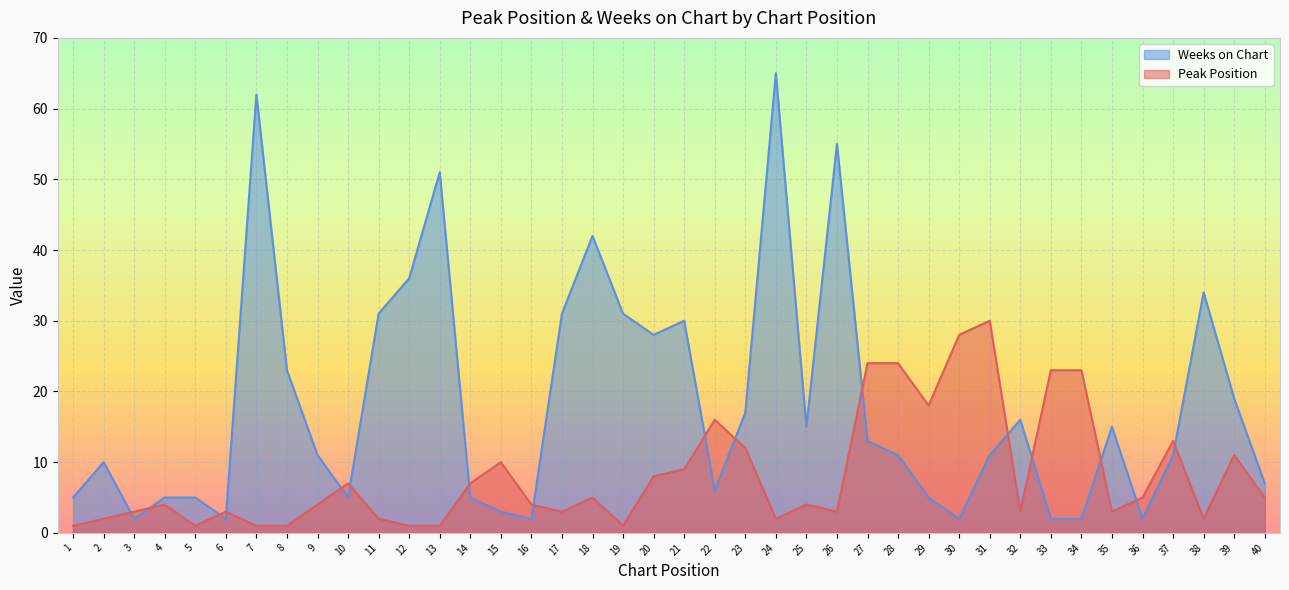

Is it true that Weeks on Chart equals 42 at 18?

True